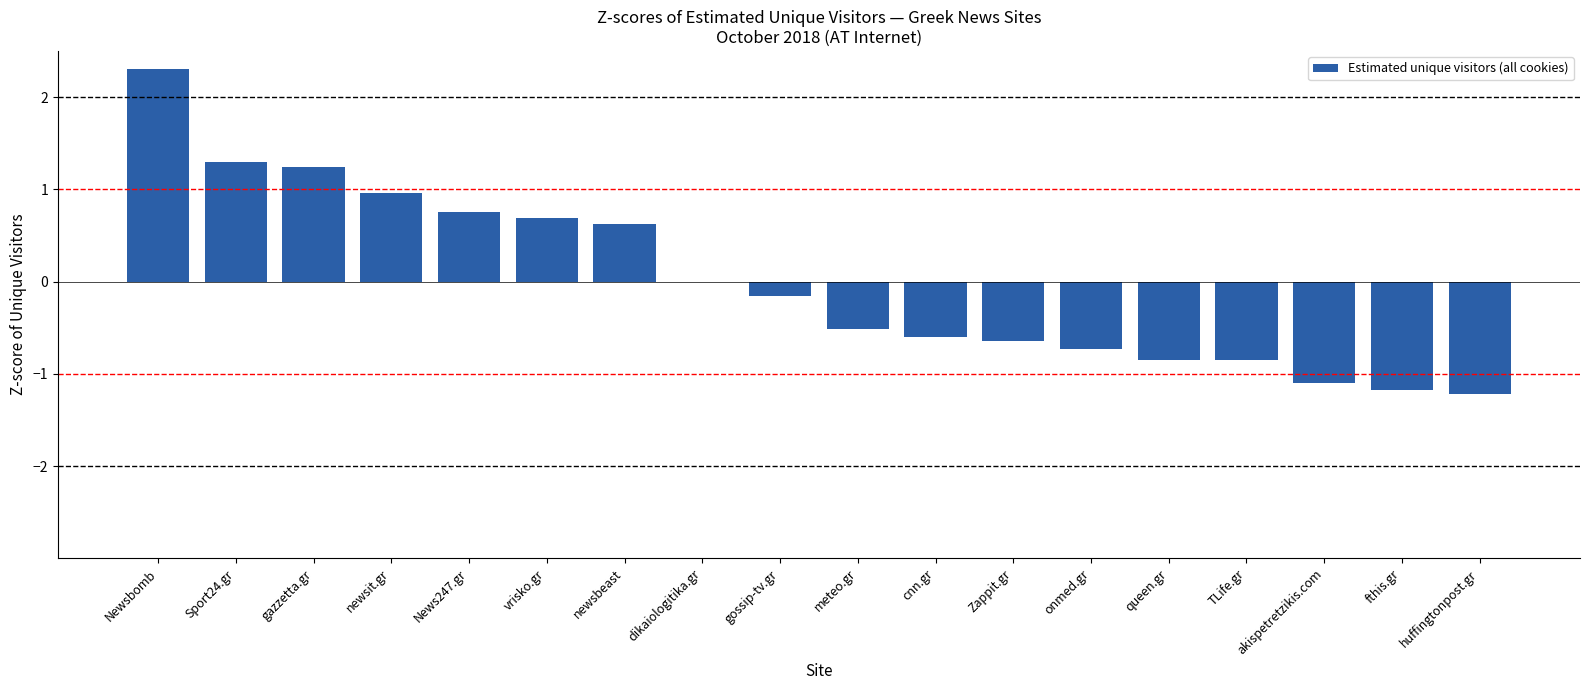

Is it true that the value at Sport24.gr is 1.3?

True